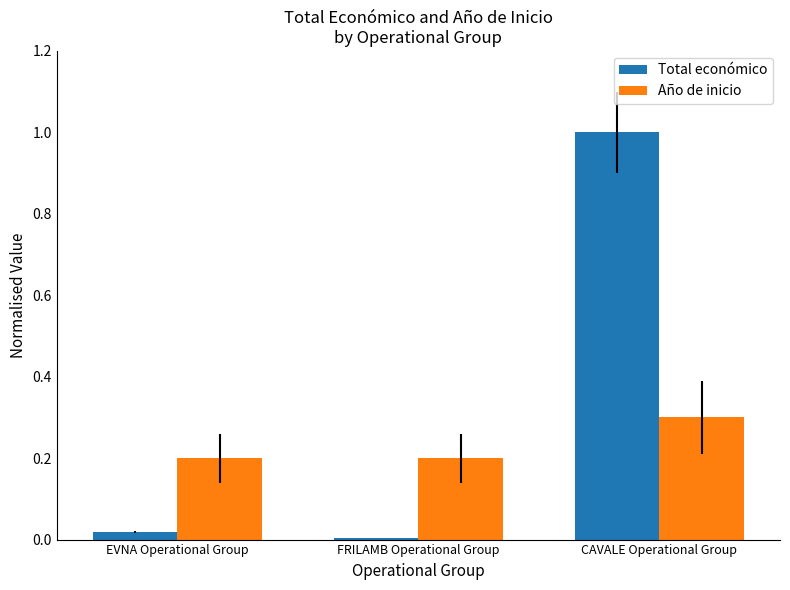

What value does the Total económico series have at CAVALE Operational Group?

1.0